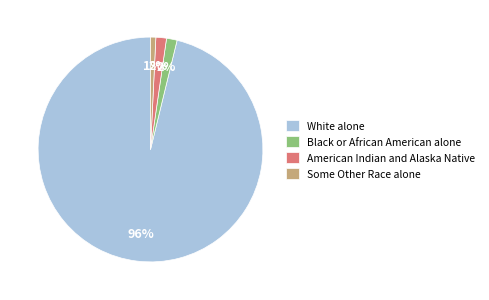

How many segments does this pie chart have?

4